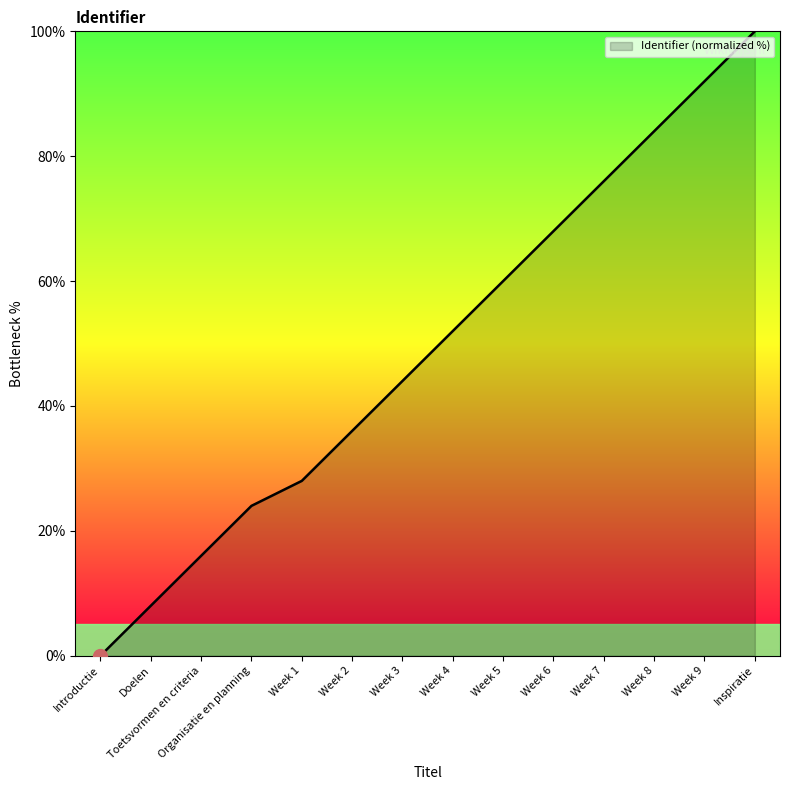

What is the greatest value displayed?

100.0